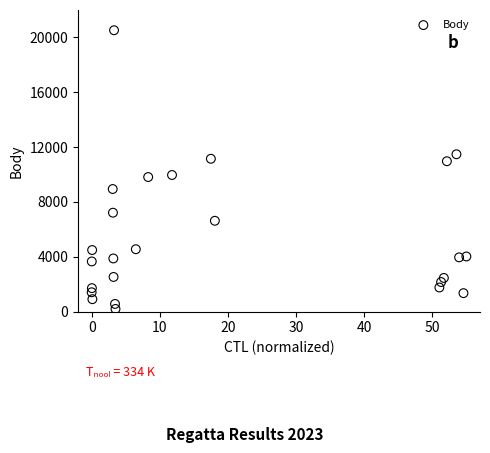

What is the range of Y values (max minus min)?

20332